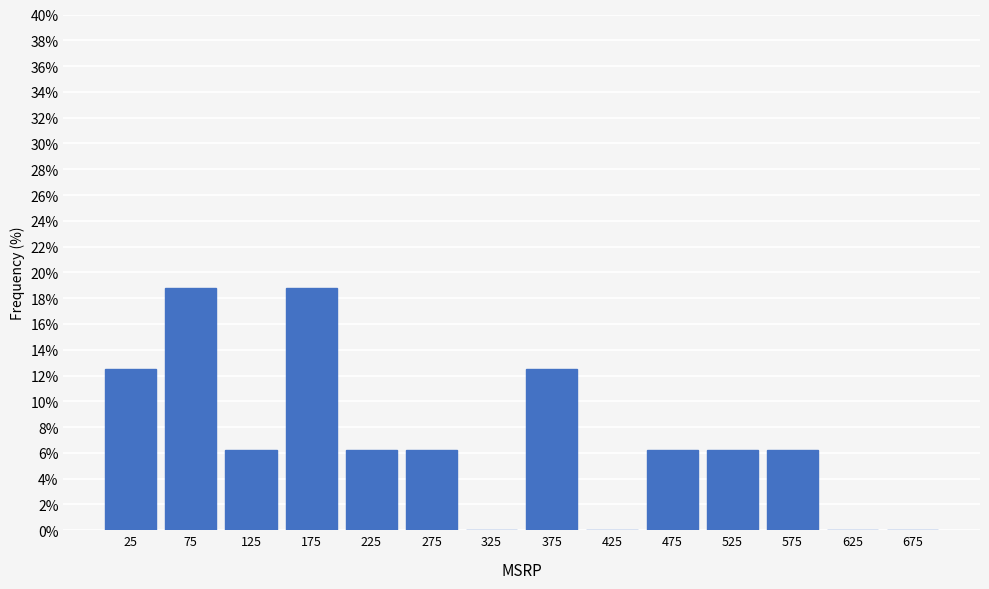

Reading left to right, transcribe this chart: for each bar, give the range it covers on the x-axis and its height. The values are not printed on the chart, so give them approximately, as read against the axis.

0 to 50: 12.6
50 to 100: 18.8
100 to 150: 6.2
150 to 200: 18.8
200 to 250: 6.2
250 to 300: 6.2
300 to 350: 0
350 to 400: 12.6
400 to 450: 0
450 to 500: 6.2
500 to 550: 6.2
550 to 600: 6.2
600 to 650: 0
650 to 700: 0